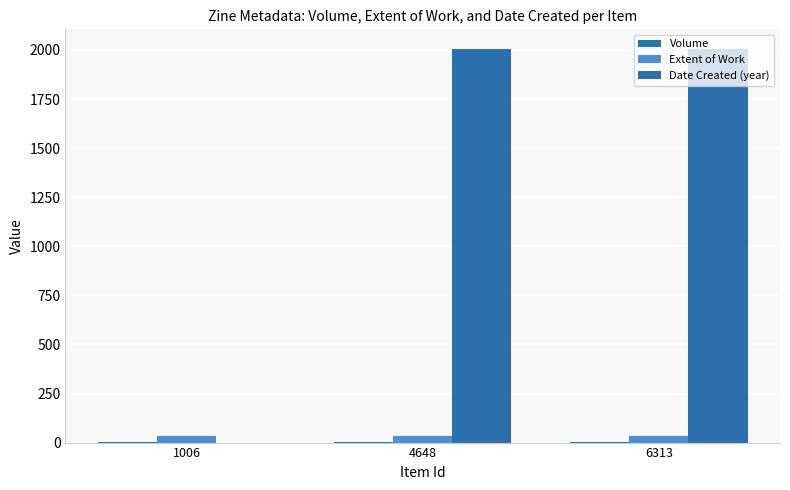

Which series has the widest spread of values?

Date Created (year)